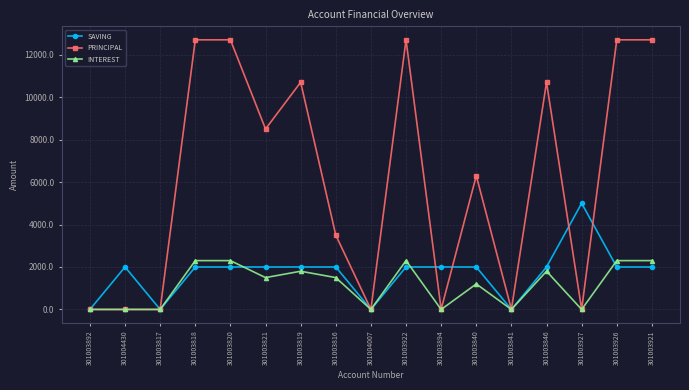

What is the average value of the SAVING series?

1706